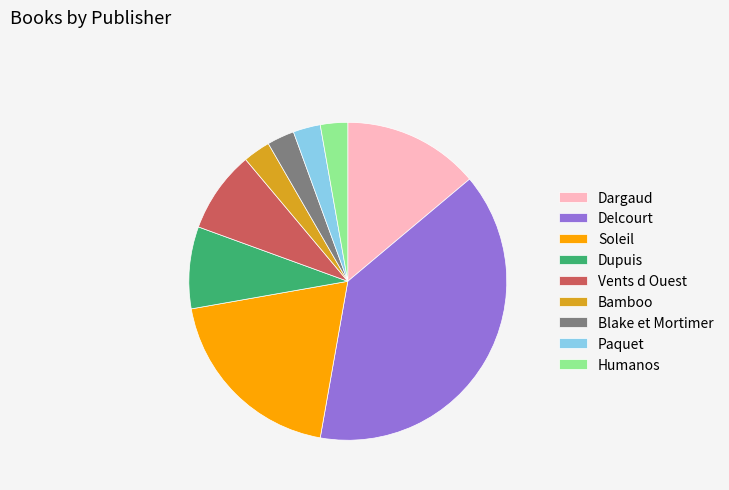

Between Delcourt and Bamboo, which is larger?

Delcourt